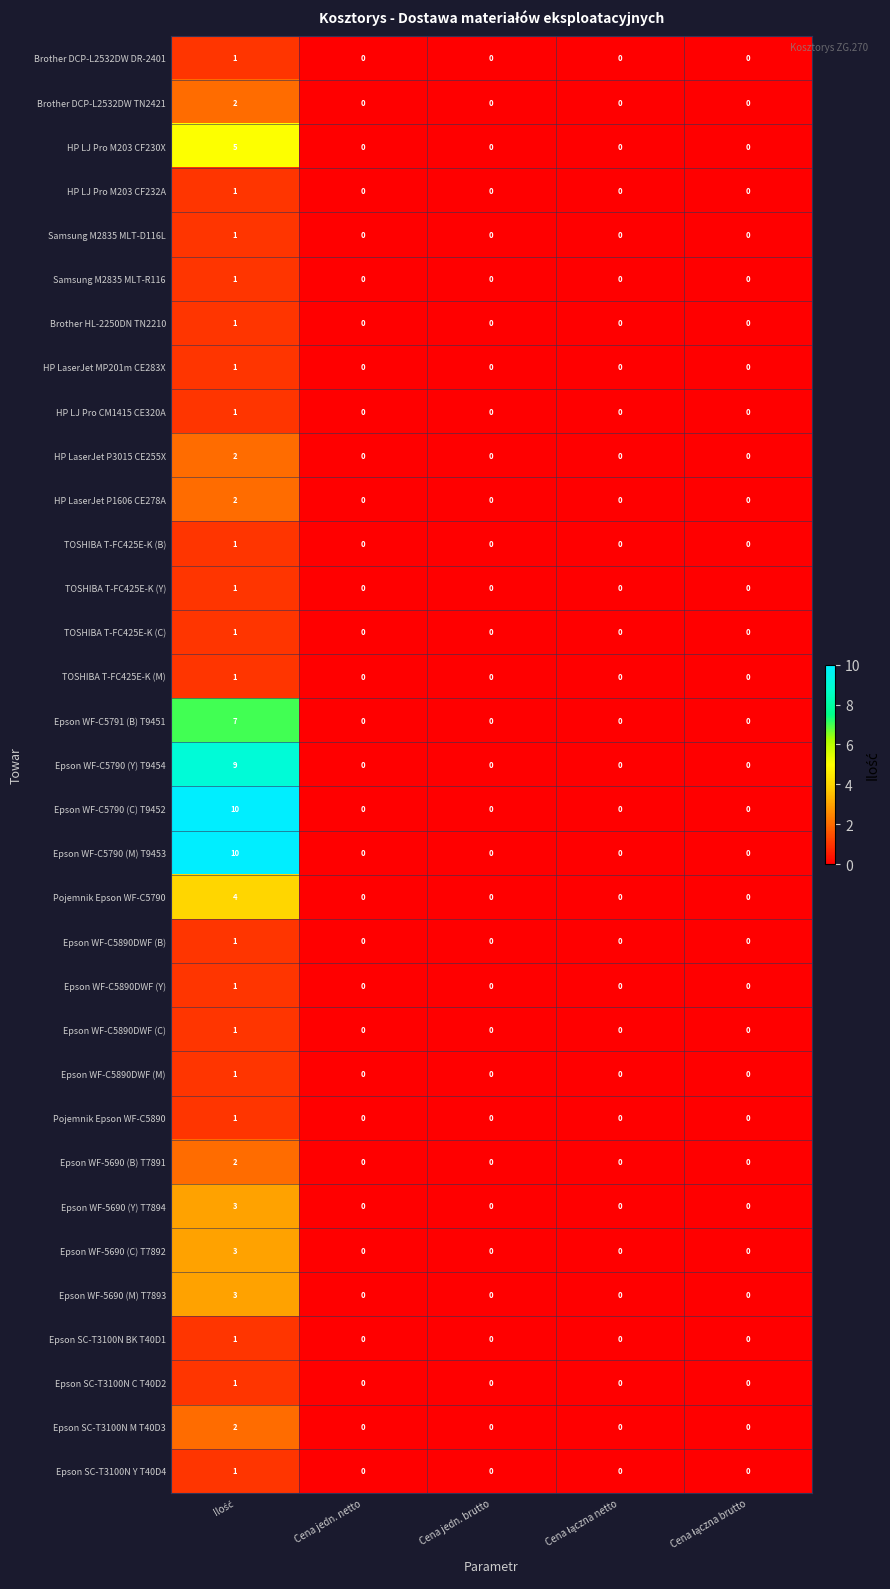

What is the maximum value for HP LJ Pro M203 CF230X?

5